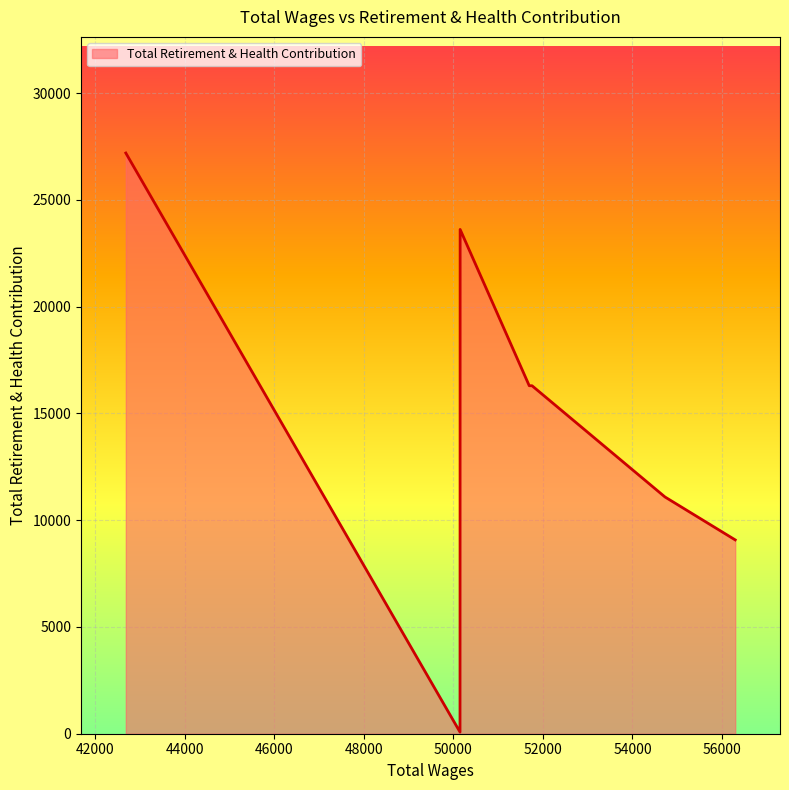

What is the maximum value shown in the chart?

27191